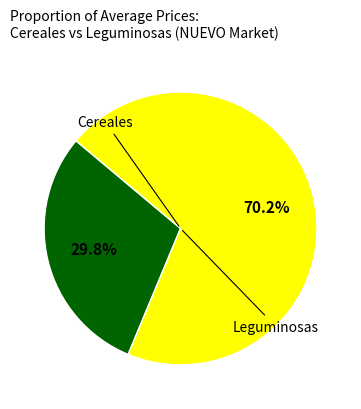

Is there a majority slice in this chart?

Yes